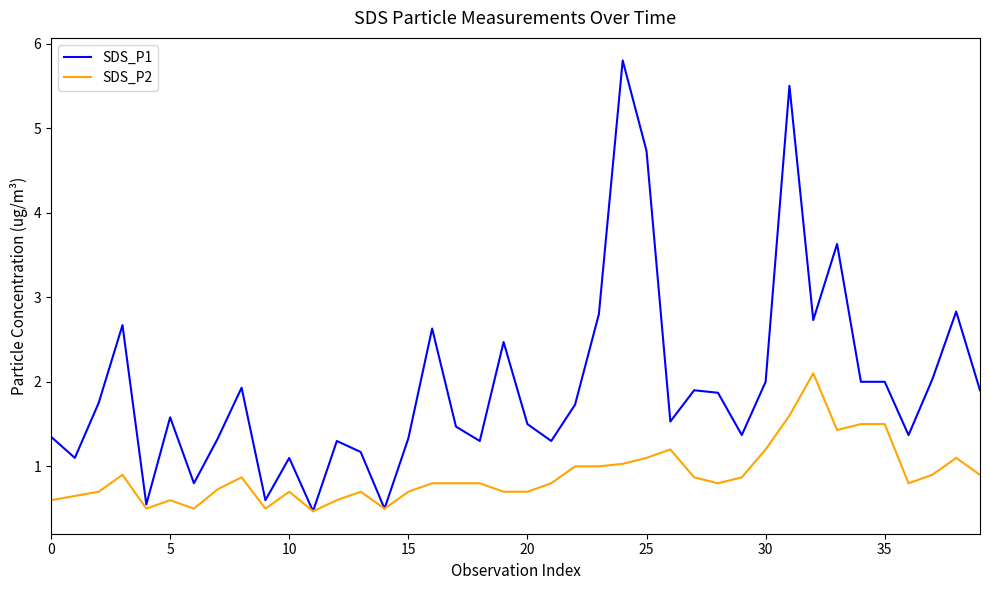

Rank the series by their average value, from lowest to highest.

SDS_P2, SDS_P1